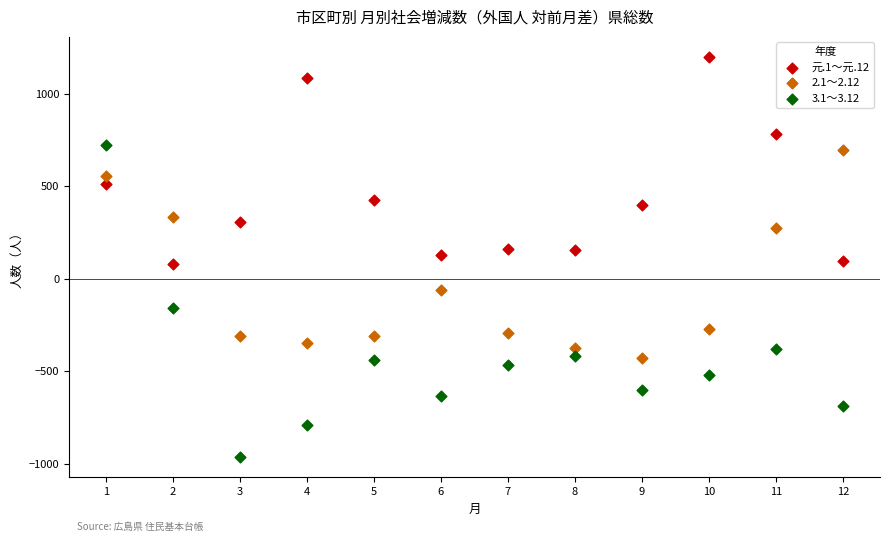

Across all data points, what is the range of X values (max minus min)?

11